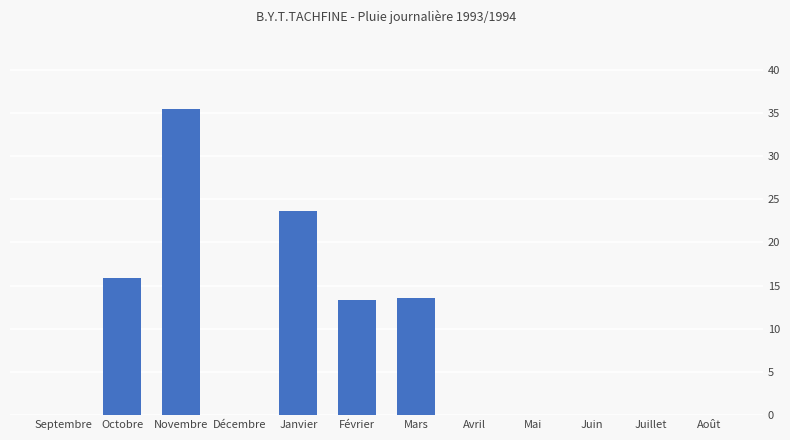

What is the average value?

8.5